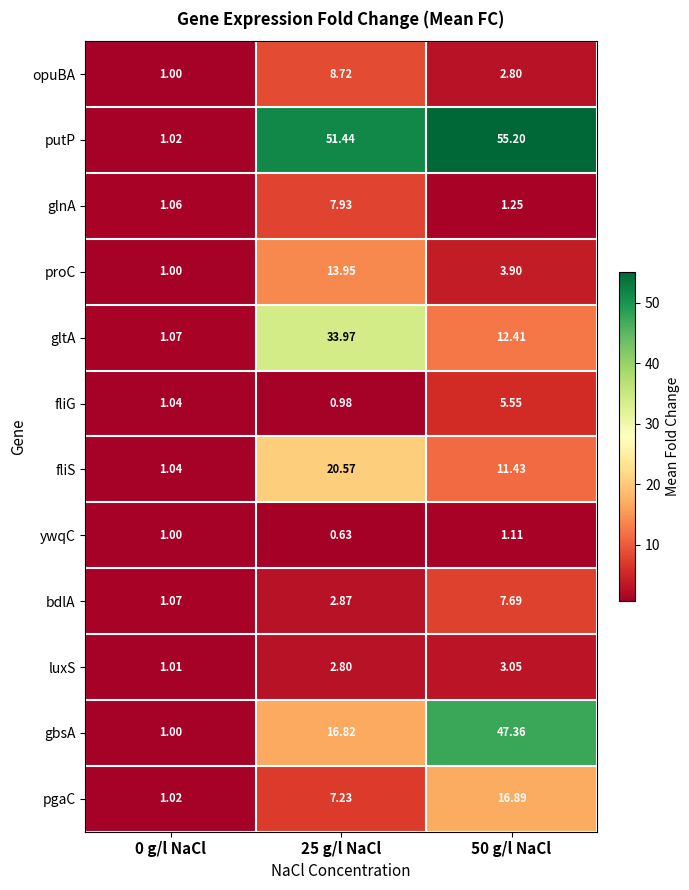

Which series has the largest total across all categories?

putP